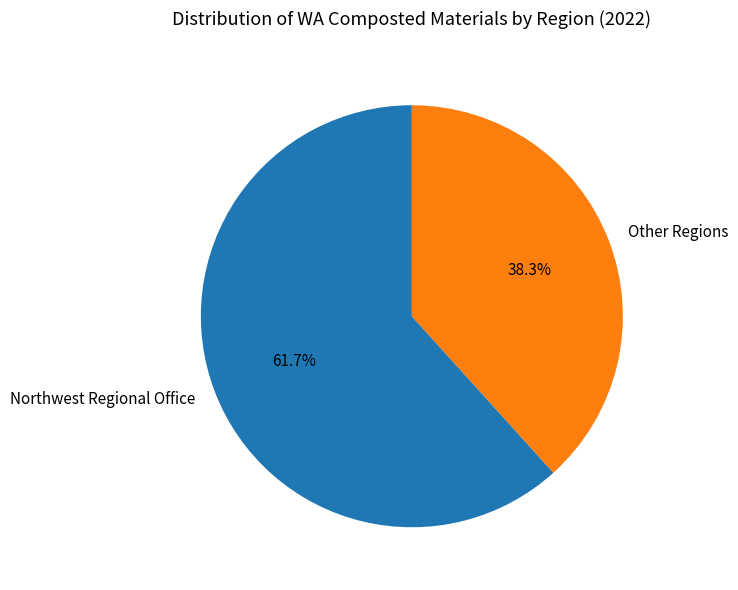

Is there any slice that represents more than half of the pie?

Yes